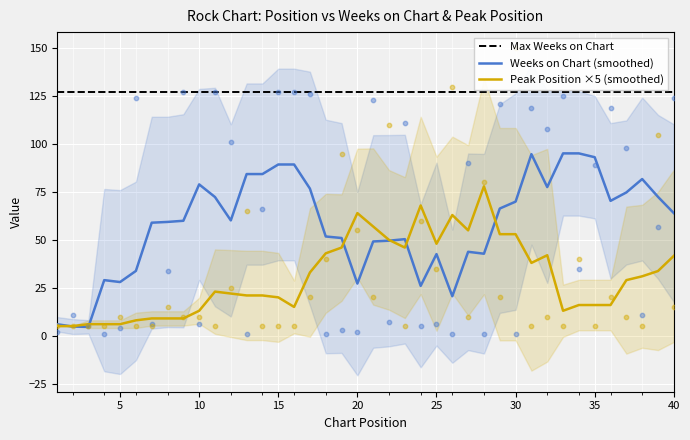

What is the minimum value for Peak Position ×5 (smoothed)?

5.0